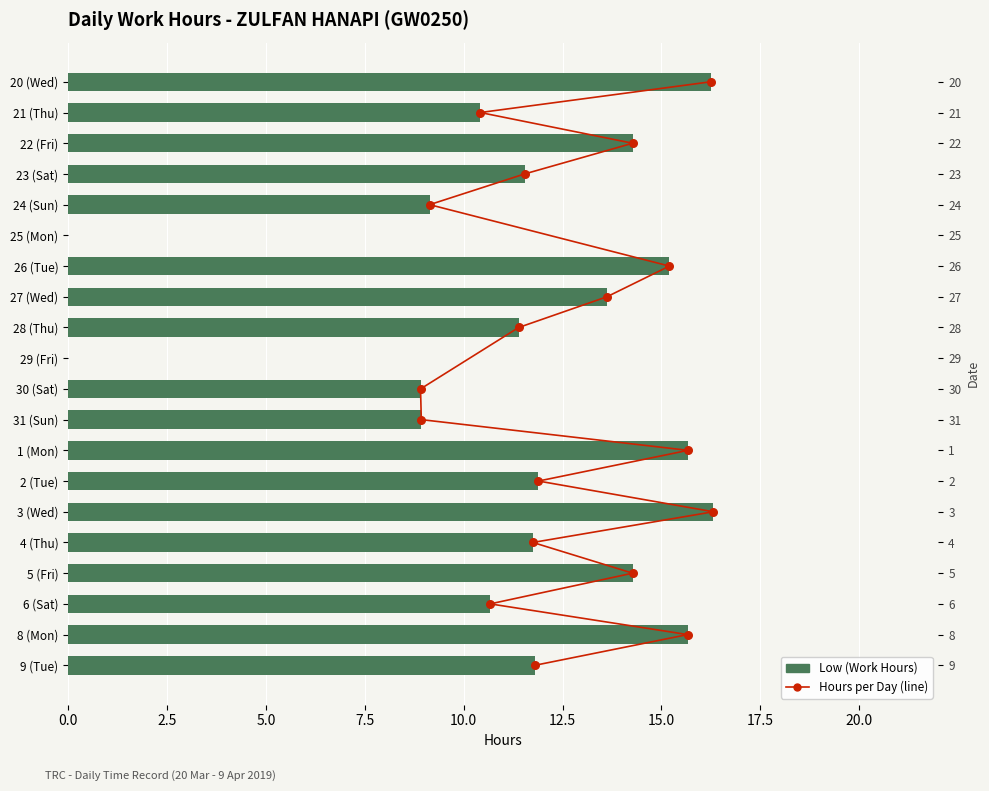

What is the change in value from 30 (Sat) to 5 (Fri)?

+5.4